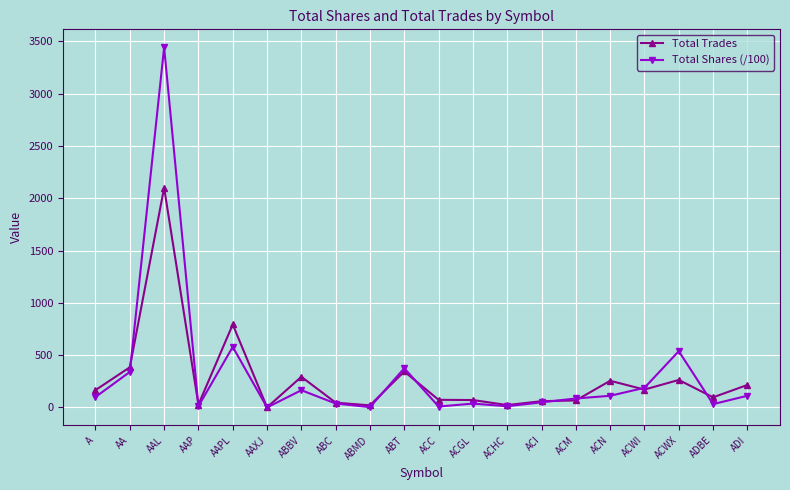

What is the maximum value shown in the chart?

3441.6